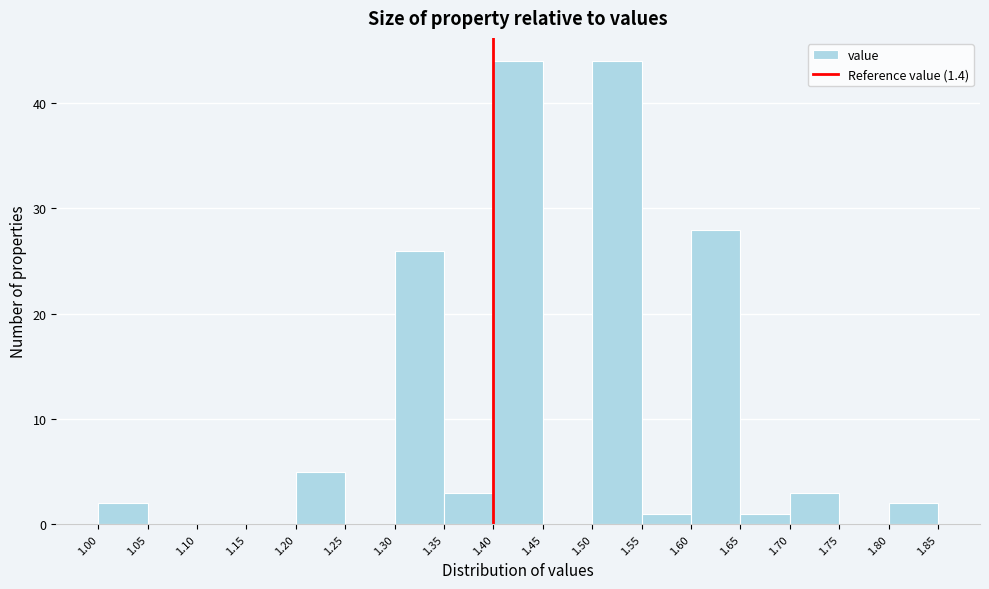

Reading left to right, list every bar in this chart as the range it spans on the x-axis followed by its height. The values are not printed on the chart, so give them approximately, as read against the axis.

1.00 to 1.05: 2
1.05 to 1.10: 0
1.10 to 1.15: 0
1.15 to 1.20: 0
1.20 to 1.25: 5
1.25 to 1.30: 0
1.30 to 1.35: 26
1.35 to 1.40: 3
1.40 to 1.45: 44
1.45 to 1.50: 0
1.50 to 1.55: 44
1.55 to 1.60: 1
1.60 to 1.65: 28
1.65 to 1.70: 1
1.70 to 1.75: 3
1.75 to 1.80: 0
1.80 to 1.85: 2